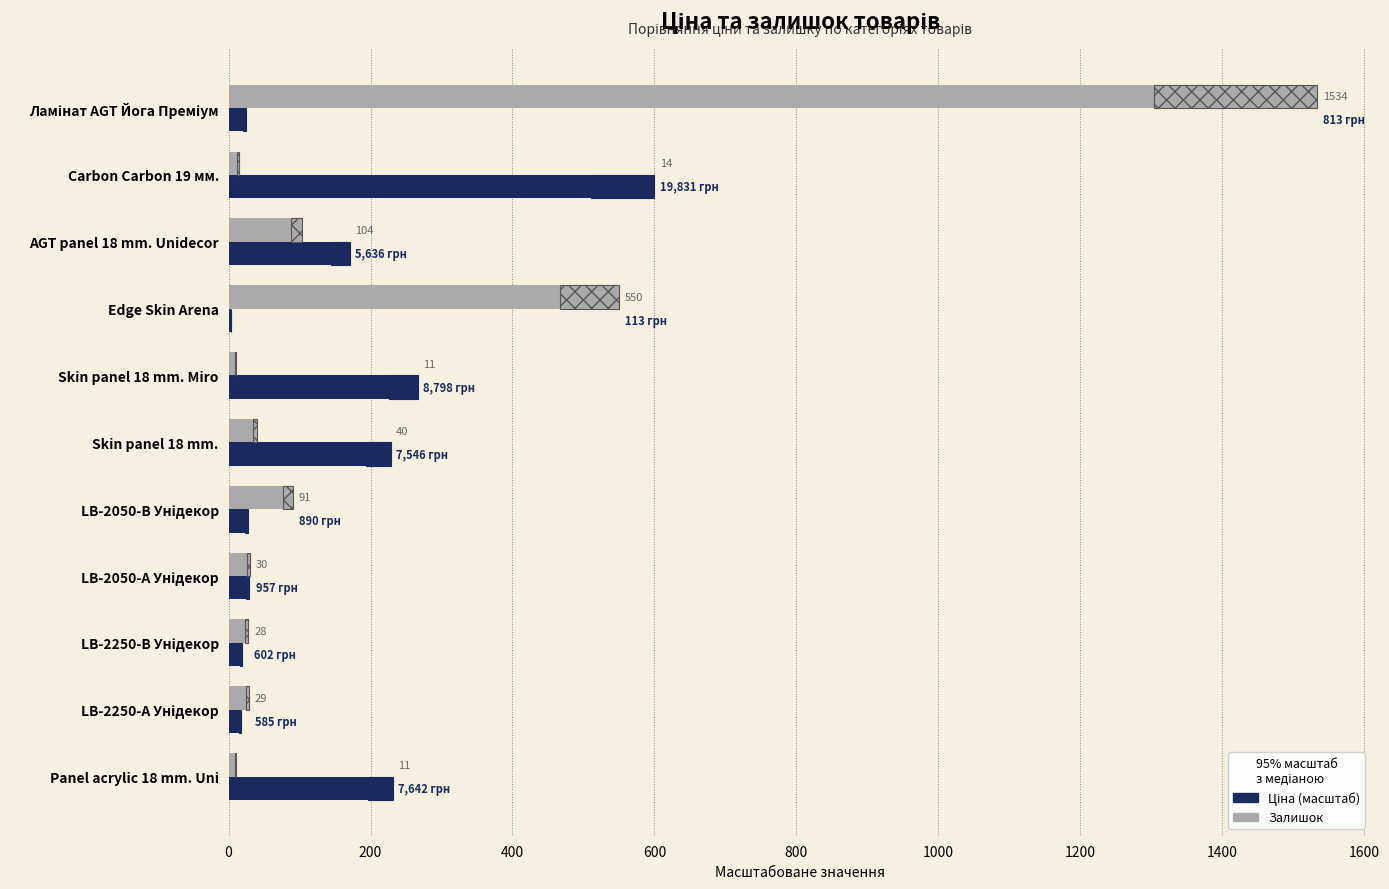

What is the sum of all Ціна (масштаб) values?

1616.0